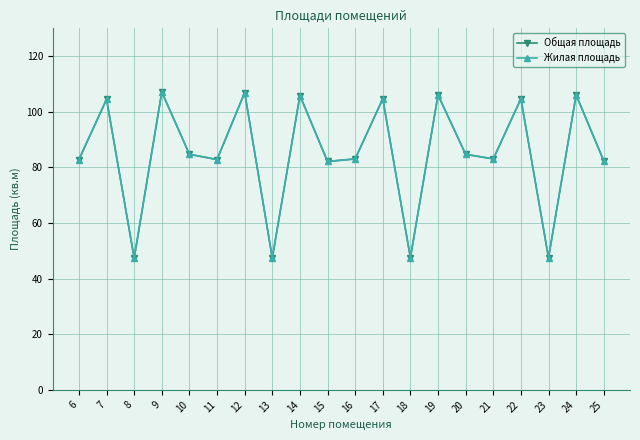

Which category has the lowest value across all series?

8